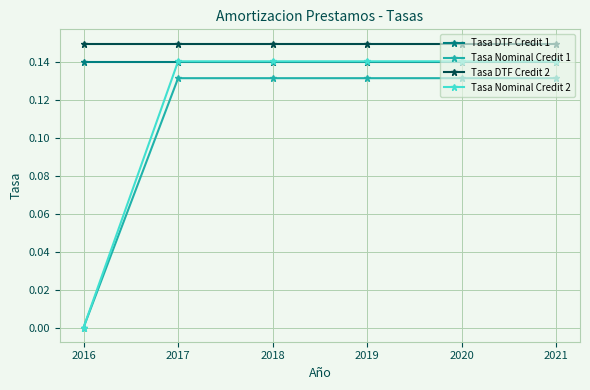

Which series has the largest range (max minus min)?

Tasa Nominal Credit 2